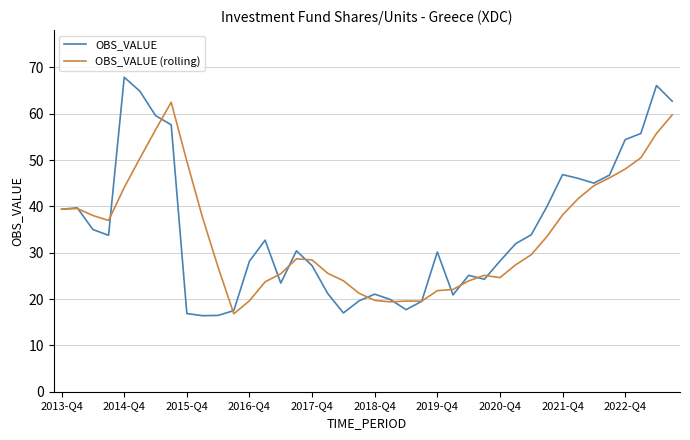

Rank the series by their maximum value, from lowest to highest.

OBS_VALUE (rolling), OBS_VALUE